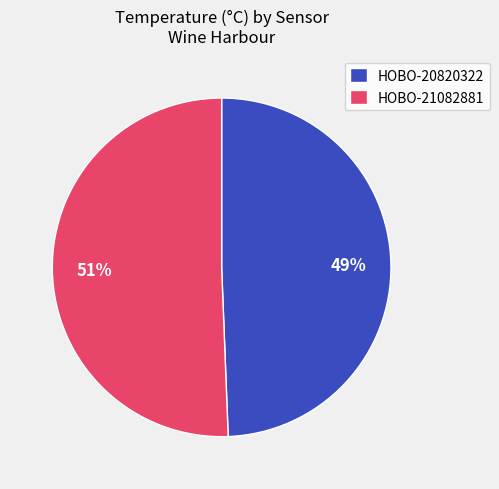

Which has a higher value, HOBO-21082881 or HOBO-20820322?

HOBO-21082881